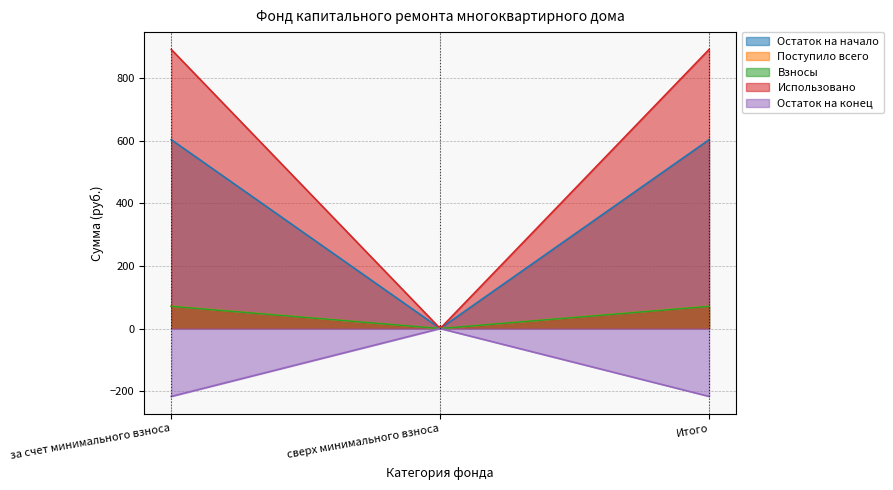

Which category has the lowest value in the Остаток на конец series?

за счет минимального взноса